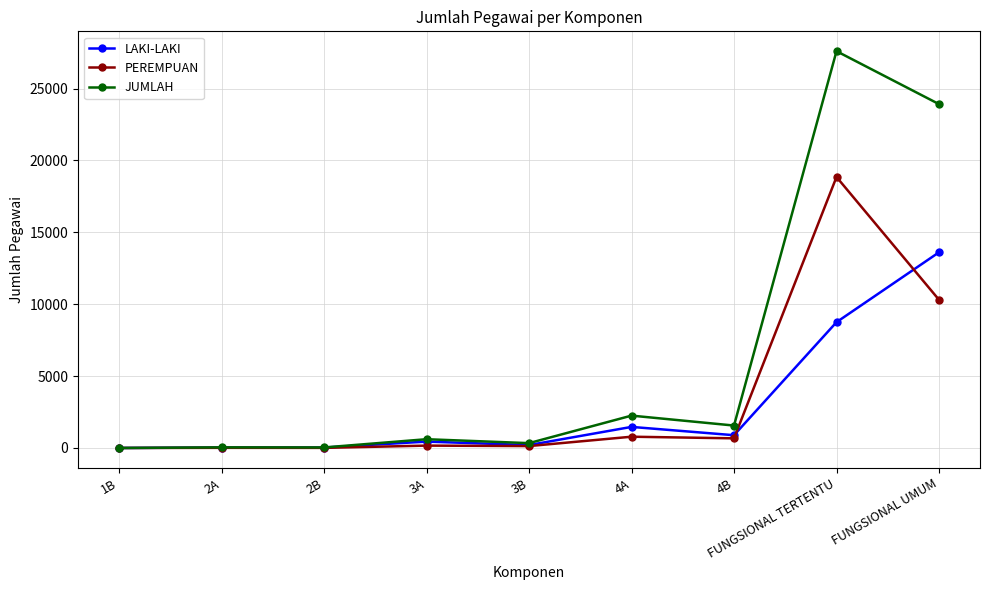

The LAKI-LAKI series shows 8751 at FUNGSIONAL TERTENTU. True or false?

True